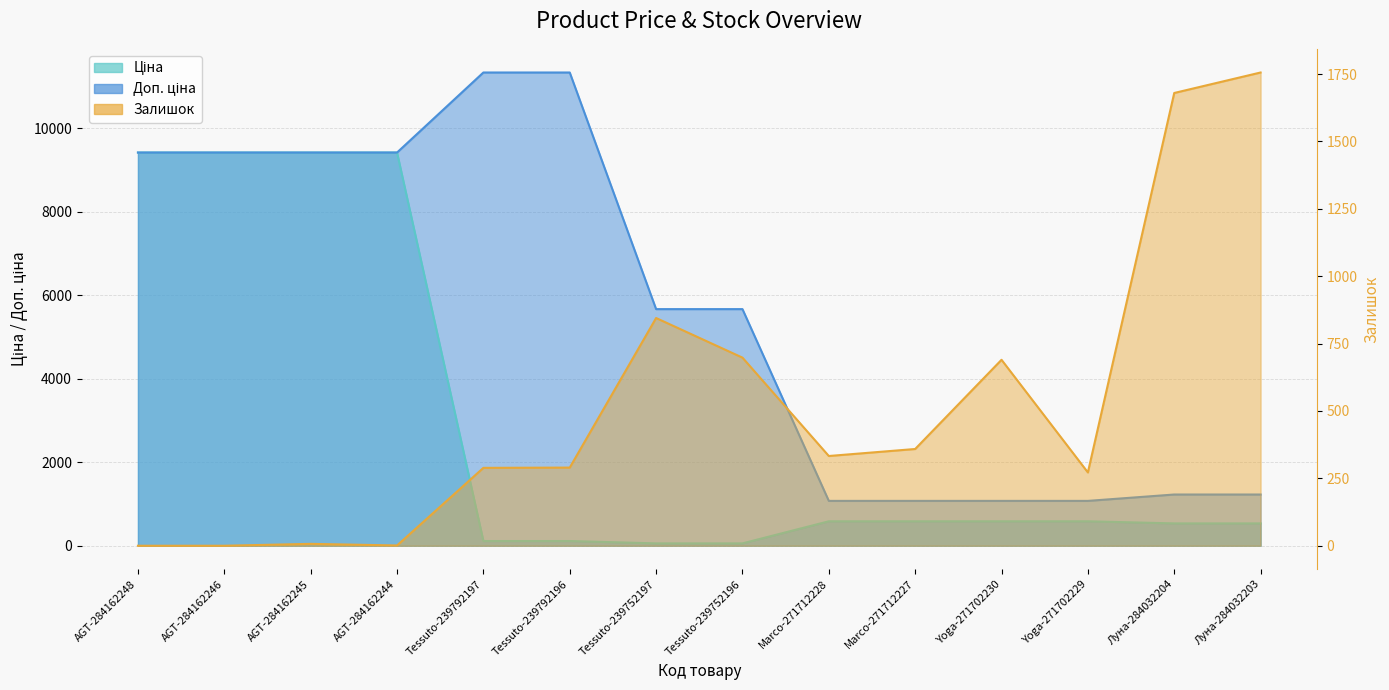

True or false: Доп. ціна has more than 0 interior local peaks.

False